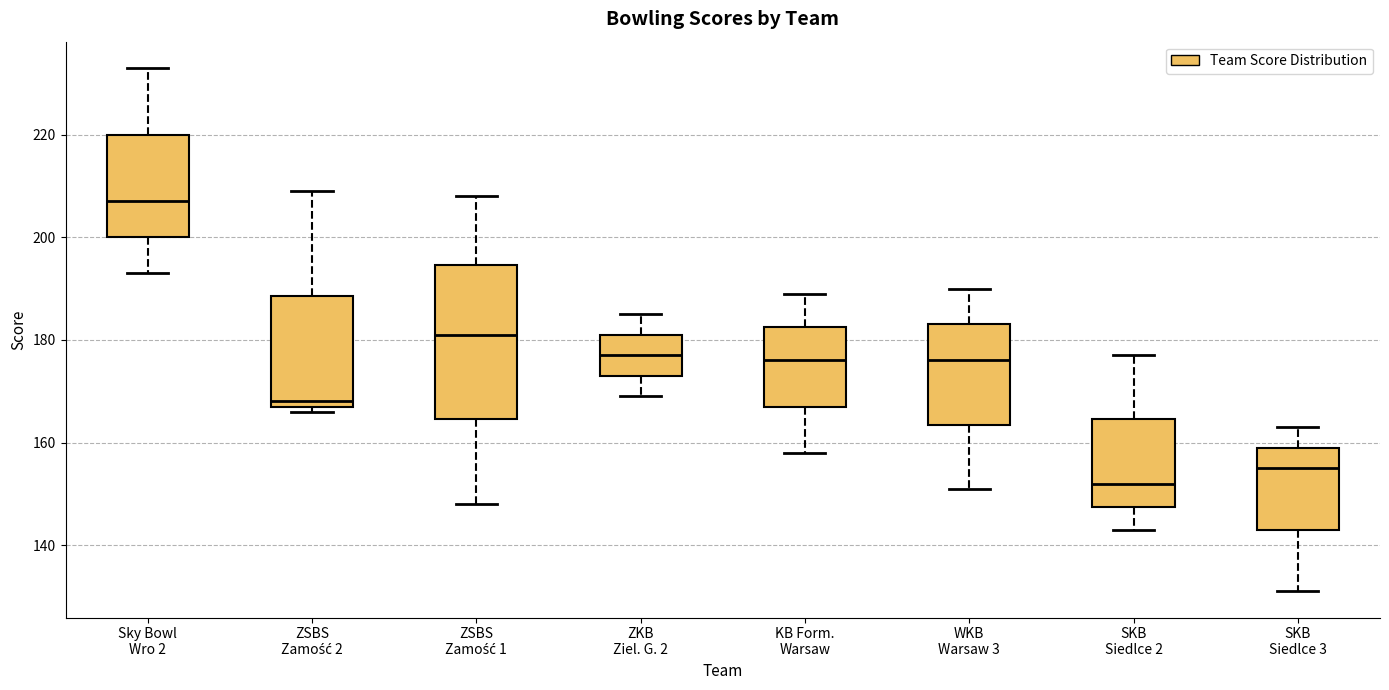

Reading left to right, transcribe this box plot: for each box, give where its median line is, the range the box spans, and where its two whiskers end, as read against the y-axis. The values are not printed on the chart, so give them approximately, as read against the axis.

Sky Bowl Wro 2: median 208, box 200 to 220, whiskers 194 to 234
ZSBS Zamość 2: median 168 (just above the box's lower edge), box 168 to 188, whiskers 166 to 210
ZSBS Zamość 1: median 182, box 164 to 194, whiskers 148 to 208
ZKB Ziel. G. 2: median 178, box 174 to 182, whiskers 170 to 186
KB Form. Warsaw: median 176, box 168 to 182, whiskers 158 to 190
WKB Warsaw 3: median 176, box 164 to 184, whiskers 152 to 190
SKB Siedlce 2: median 152, box 148 to 164, whiskers 144 to 178
SKB Siedlce 3: median 156, box 144 to 160, whiskers 132 to 164